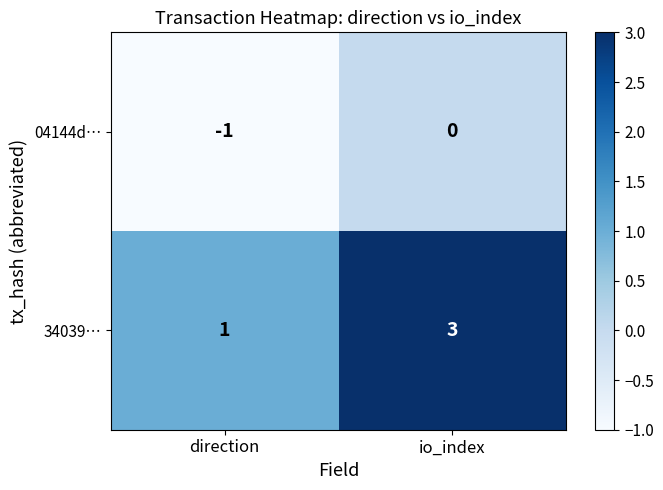

Is the value of 34039… at io_index greater than the value of 04144d… at io_index?

Yes